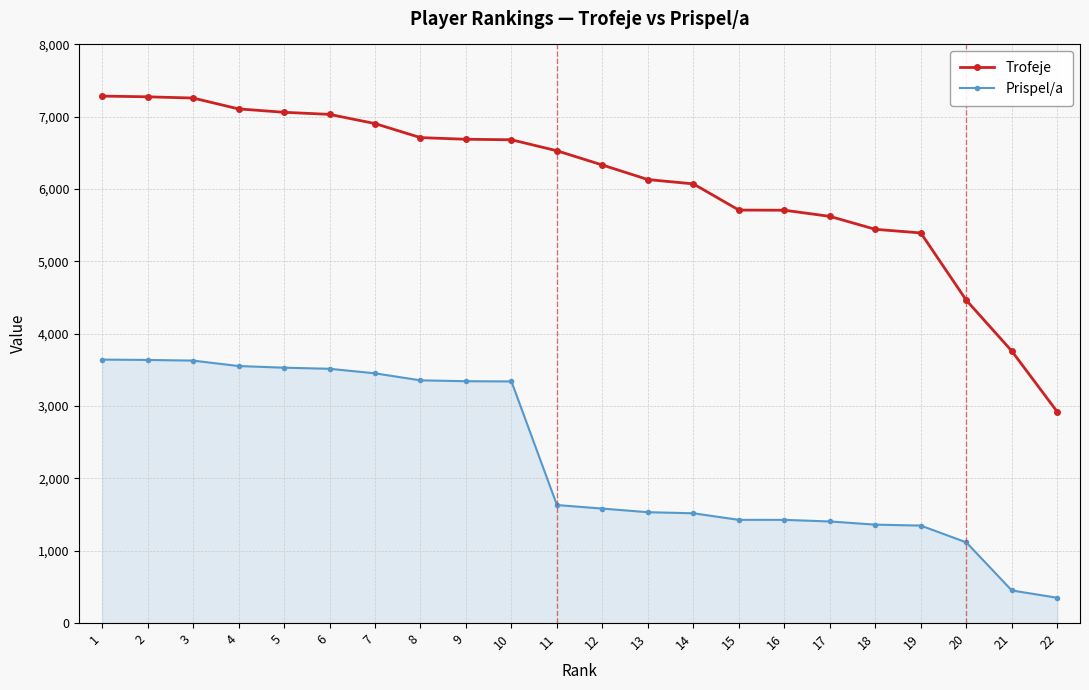

What is the minimum value for Trofeje?

2921